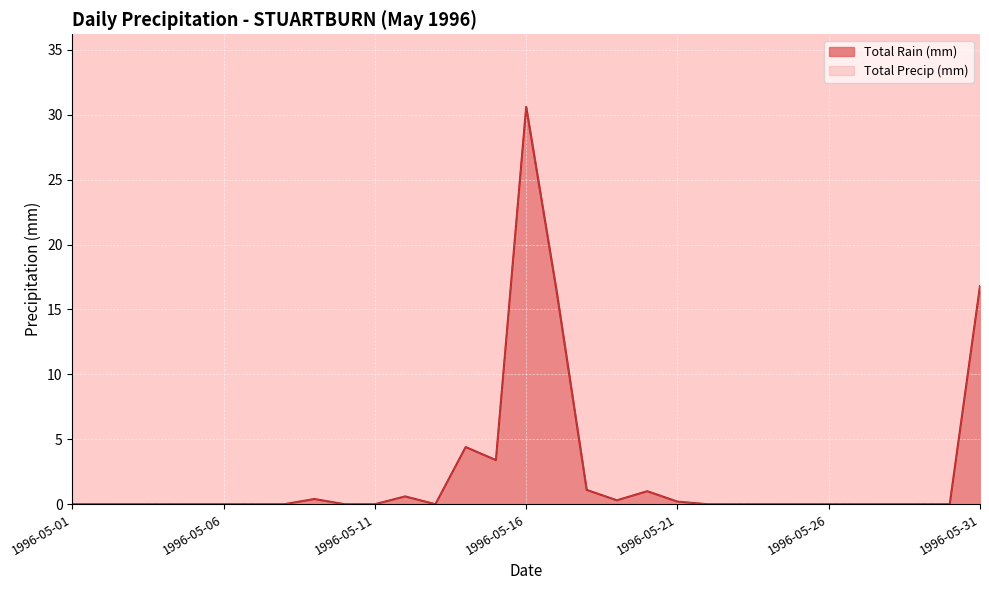

What is the difference between the maximum and minimum values in the Total Precip (mm) series?

30.6